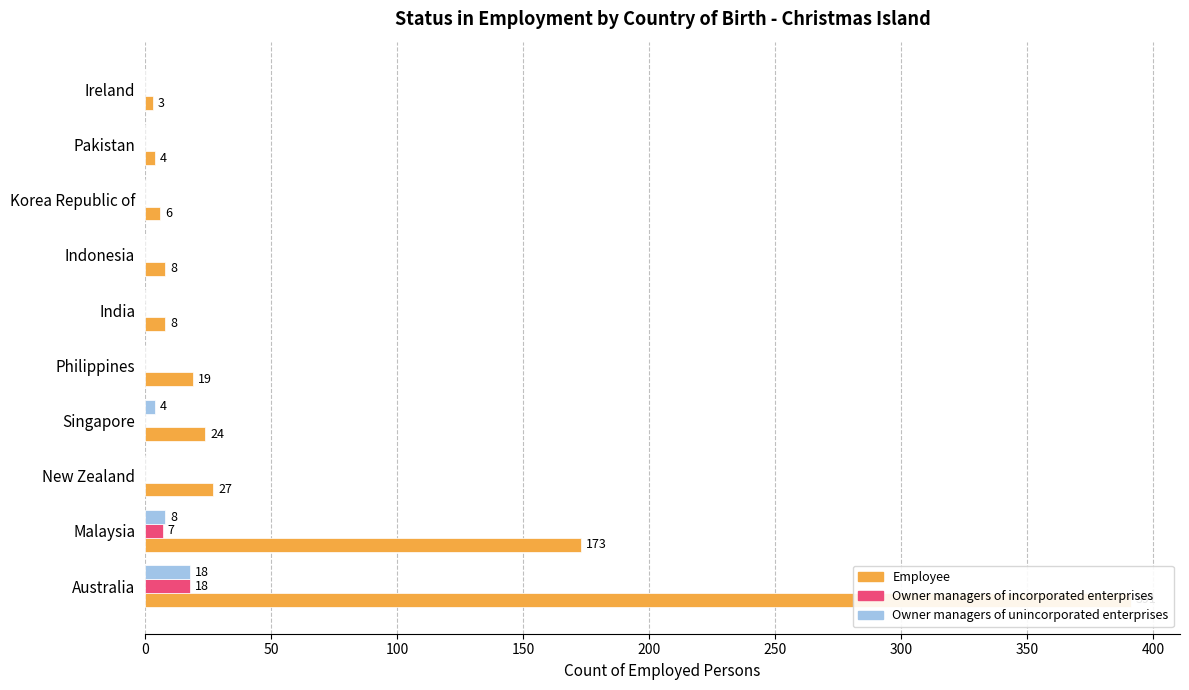

List the series in order of their peak value, lowest first.

Owner managers of incorporated enterprises, Owner managers of unincorporated enterprises, Employee